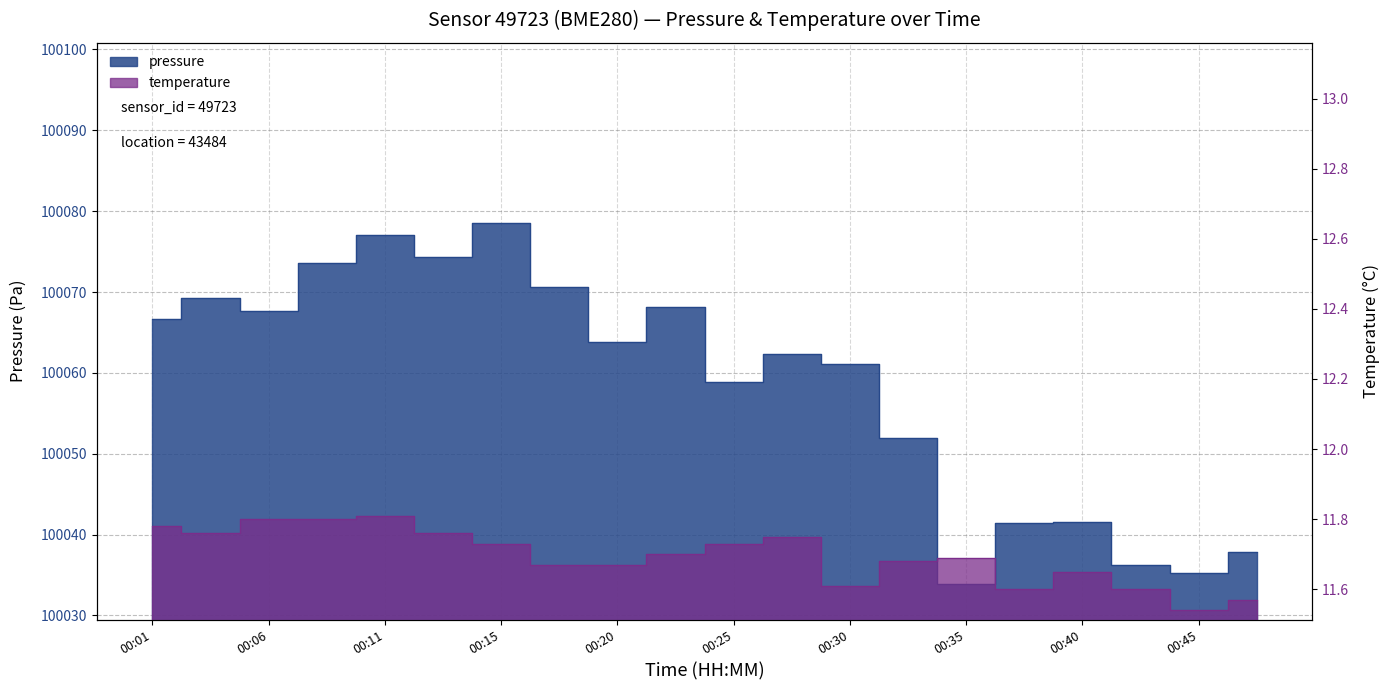

What are all the series names shown in the legend?

pressure, temperature